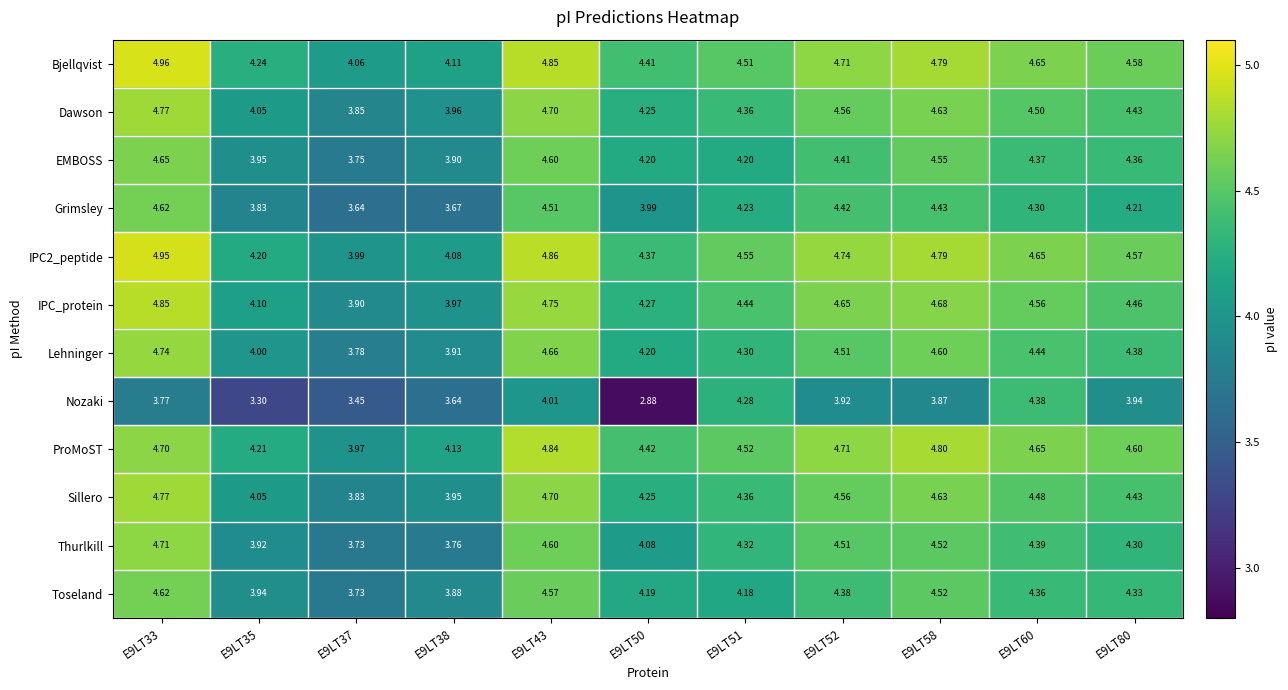

Is the value of ProMoST at E9LT50 greater than the value of Lehninger at E9LT50?

Yes